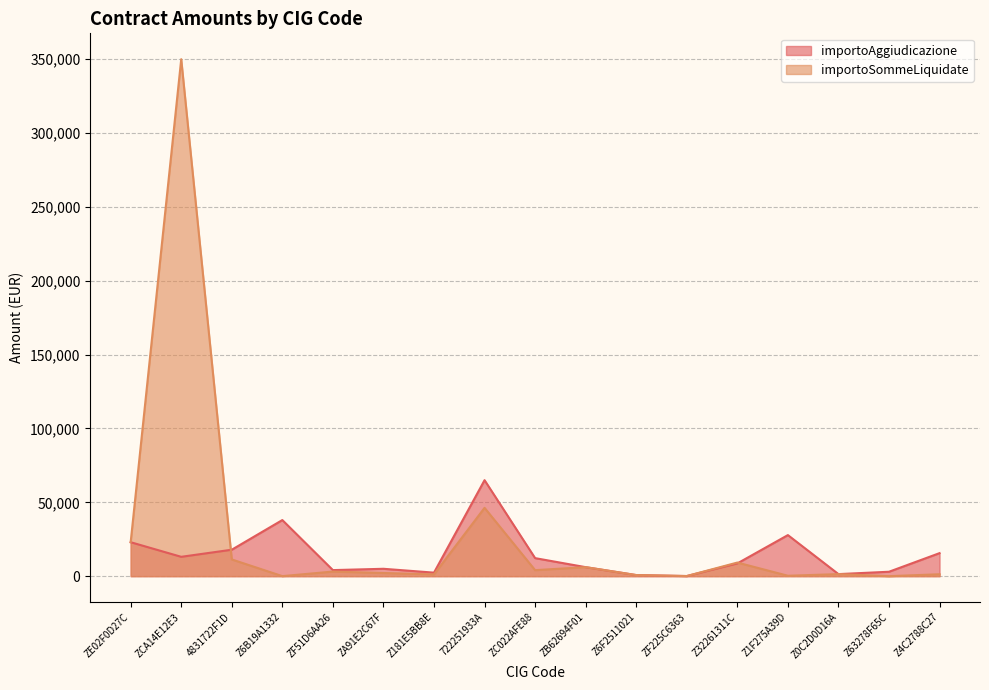

Rank the series by their average value, from lowest to highest.

importoAggiudicazione, importoSommeLiquidate